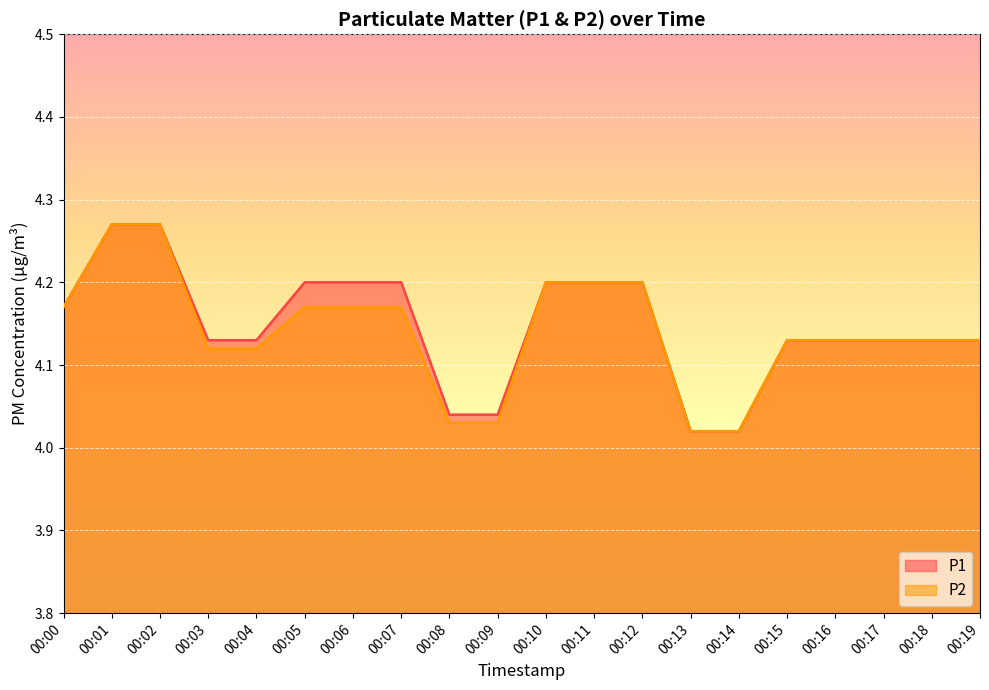

True or false: P2 and P1 cross at least once.

False